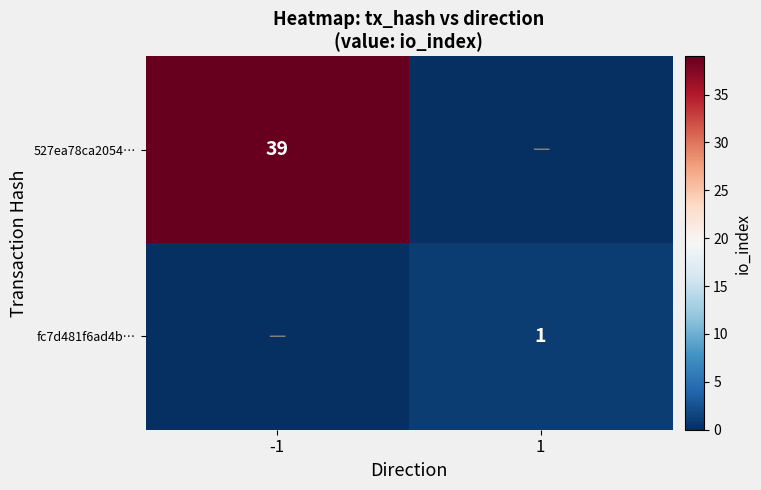

The 527ea78ca2054… series shows 39 at -1. True or false?

True